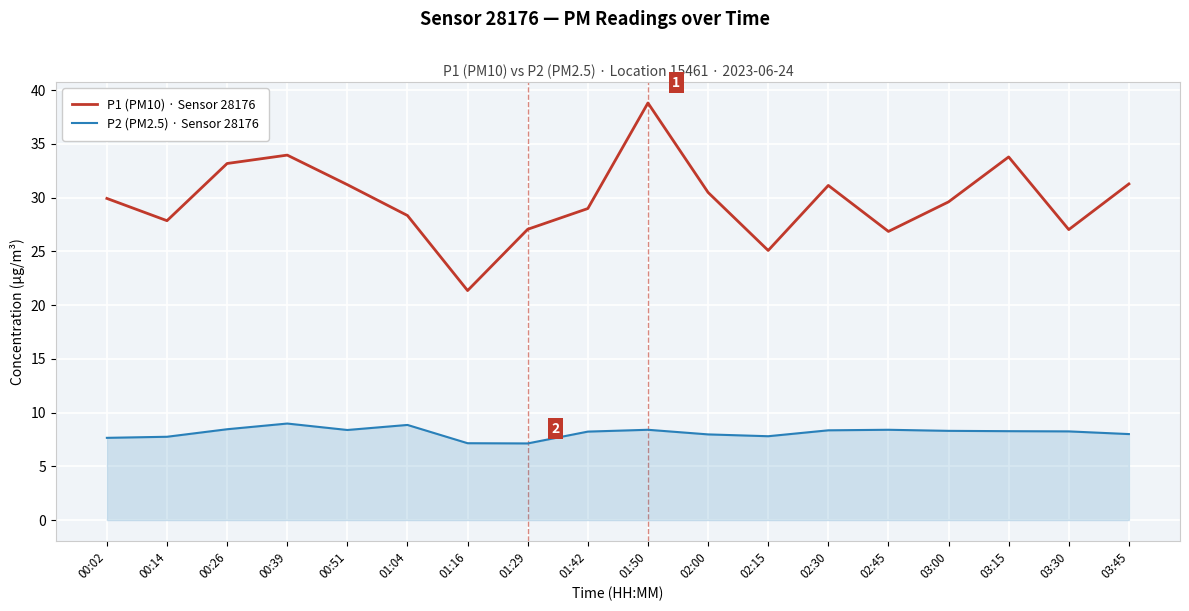

Is it true that P2 (PM2.5) · Sensor 28176 equals 3.3 at 02:30?

False